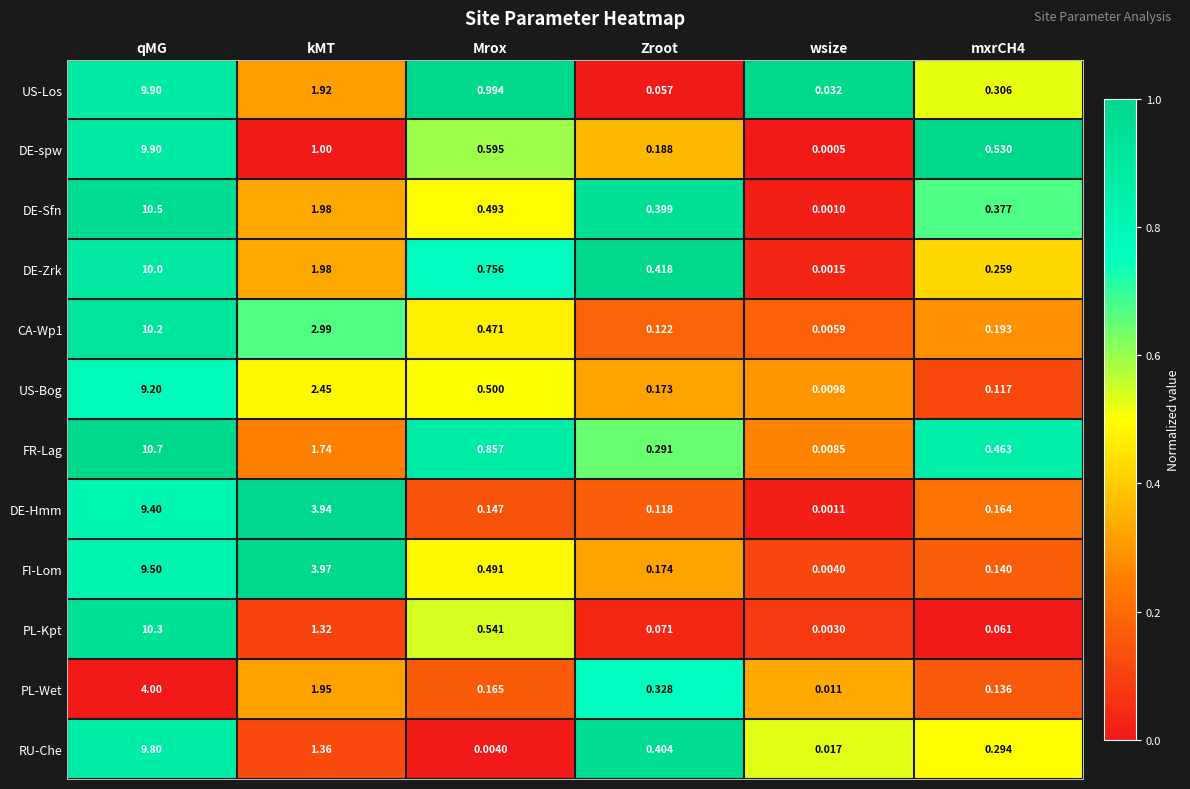

At which label is US-Los closest to 4?

kMT